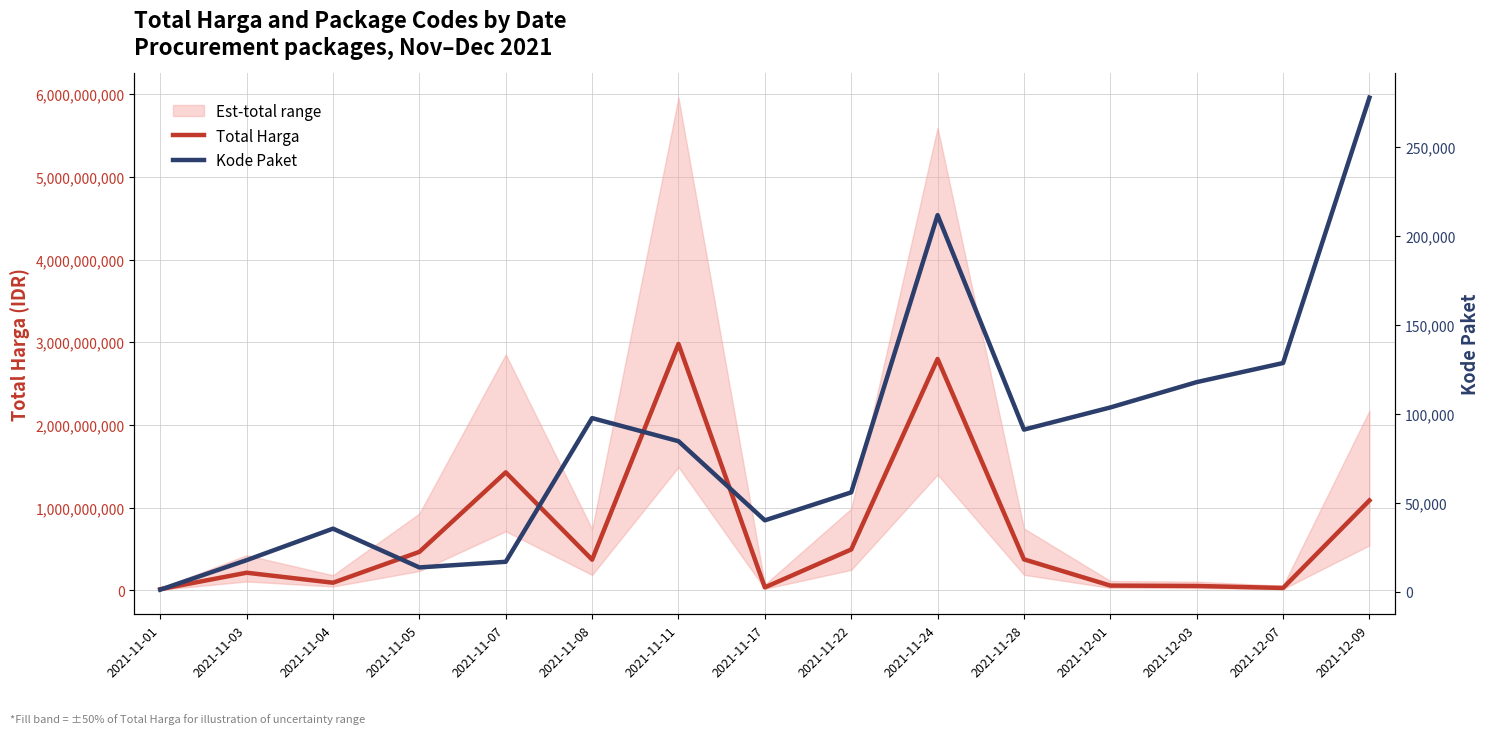

Which series changed the most between 2021-11-01 and 2021-12-07?

Total Harga